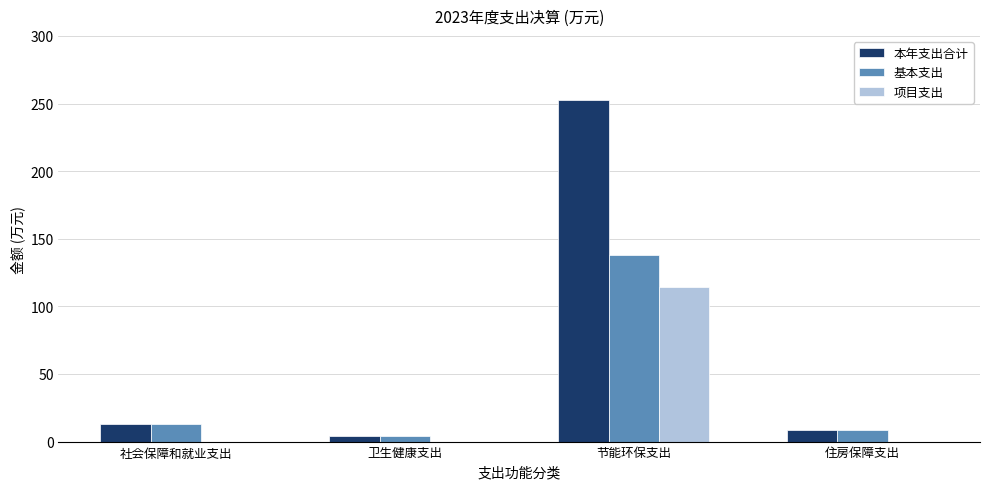

Is the value of 项目支出 at 住房保障支出 greater than the value of 基本支出 at 社会保障和就业支出?

No